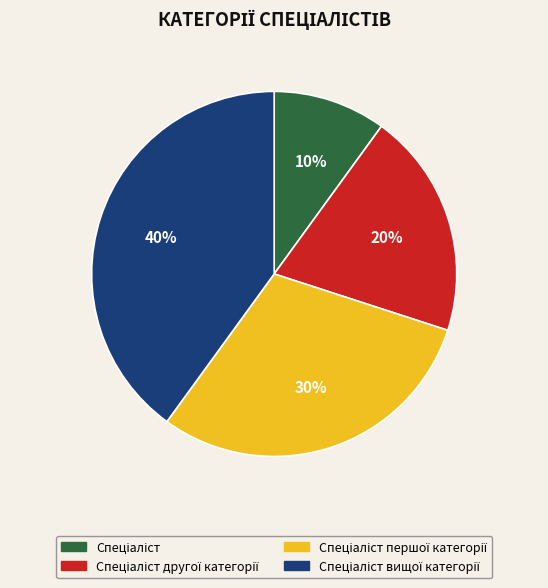

To the nearest percent, what is the difference between the largest and smallest slice percentages?

30%